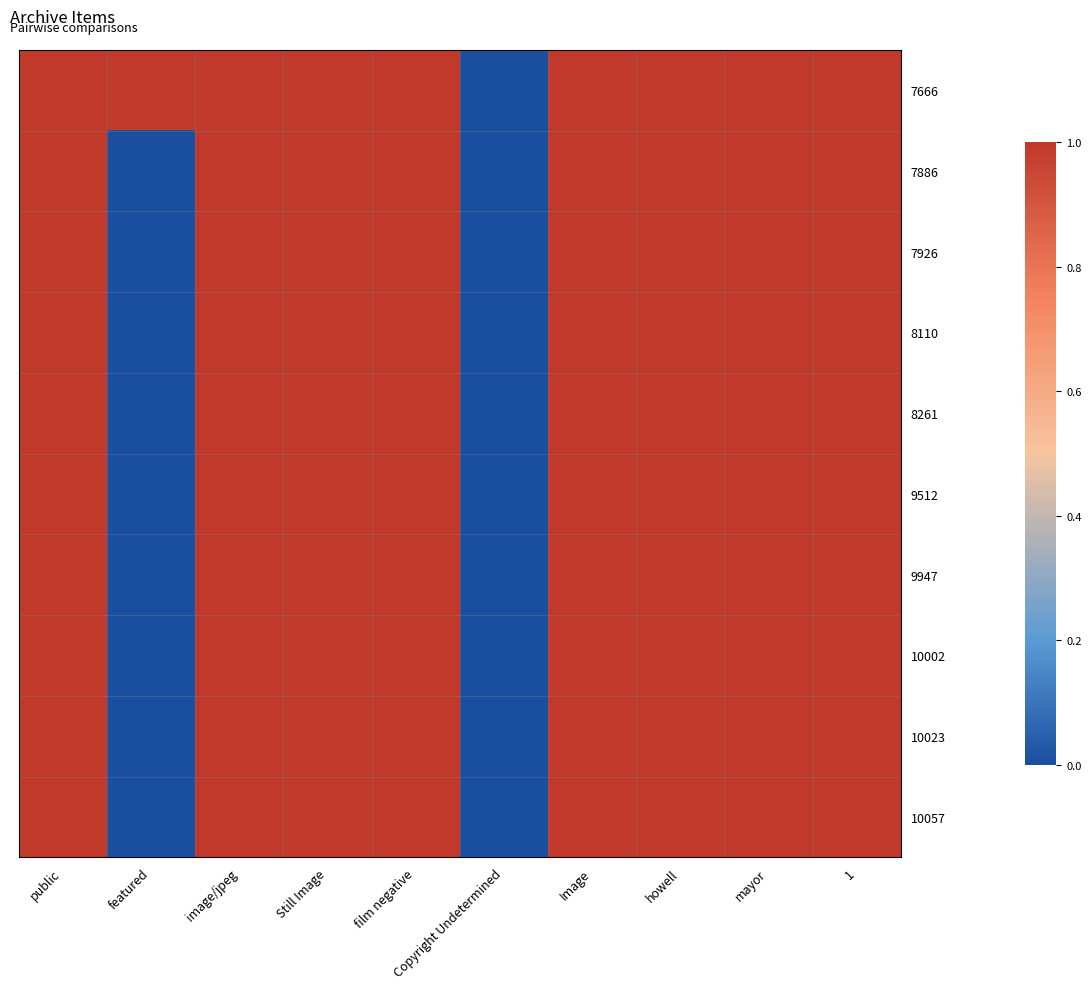

At film negative, list the series in order from largest to smallest.

7666, 7886, 7926, 8110, 8261, 9512, 9947, 10002, 10023, 10057